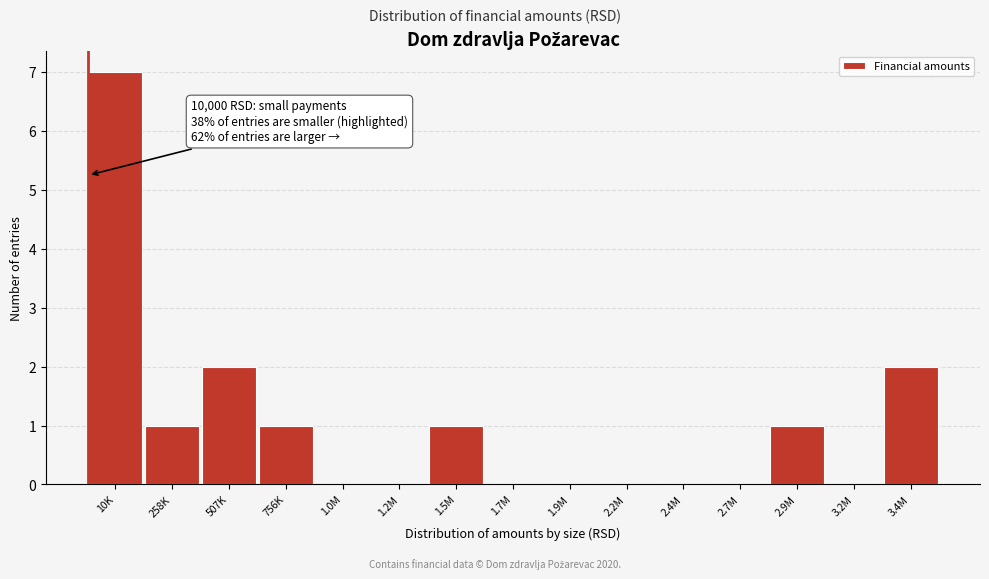

Reading left to right, what are all the values shown in this chart?

10K=7	258K=1	507K=2	756K=1	1.0M=0	1.2M=0	1.5M=1	1.7M=0	1.9M=0	2.2M=0	2.4M=0	2.7M=0	2.9M=1	3.2M=0	3.4M=2